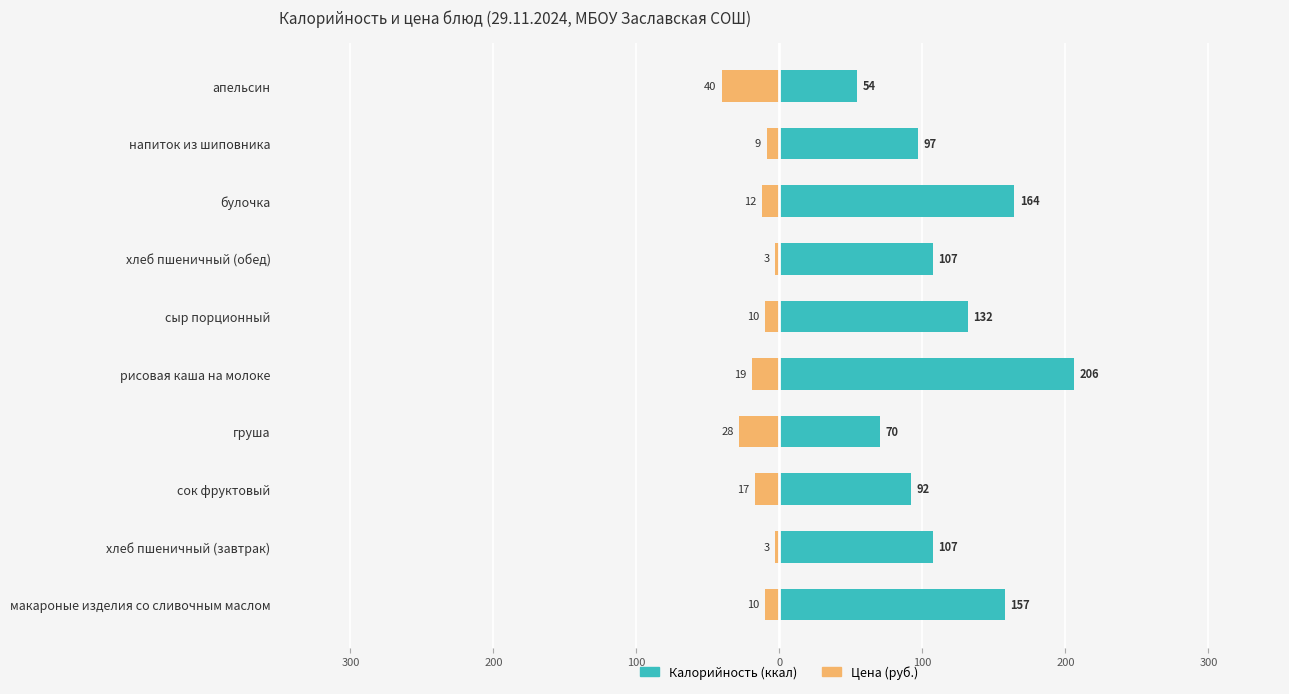

How many data points in Цена (руб.) are above -10?

3